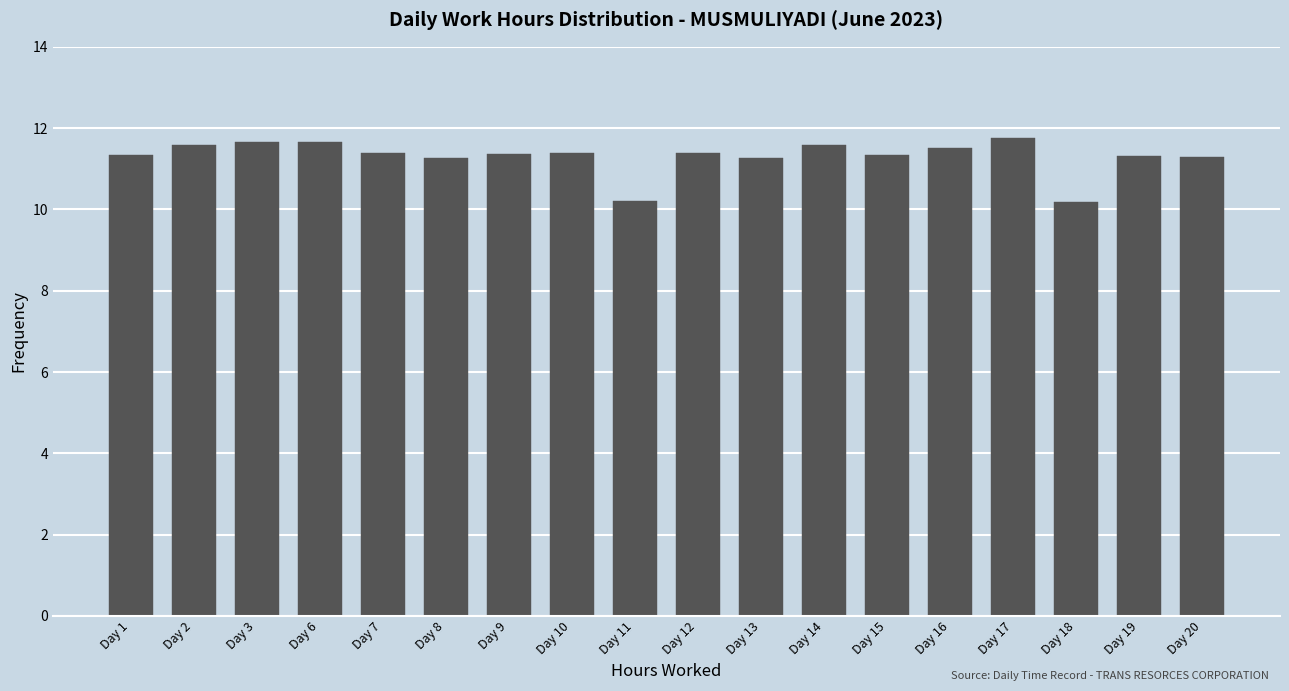

What is the sum of all values?

203.5